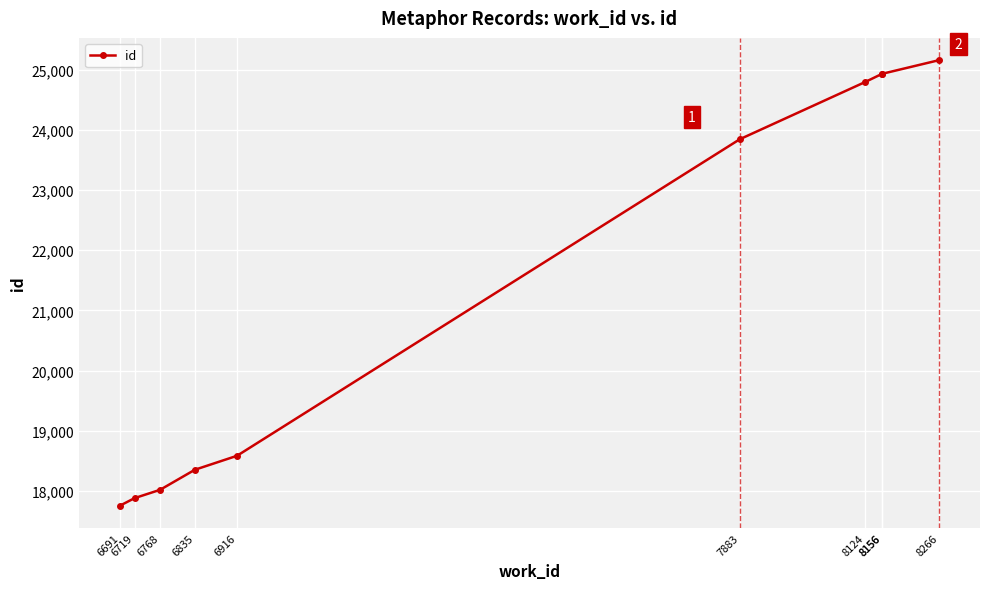

Which has a higher value, 6691 or 8156?

8156